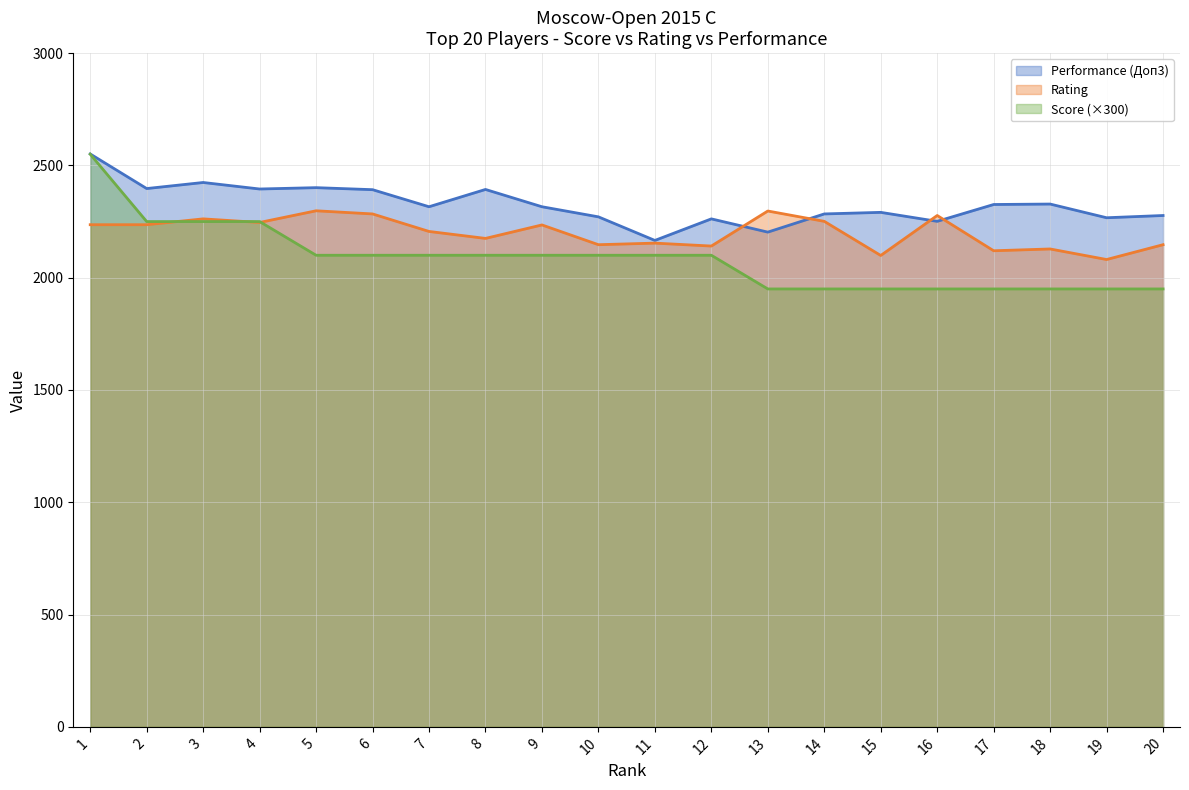

Where is Rating nearest to the value 2189?

8